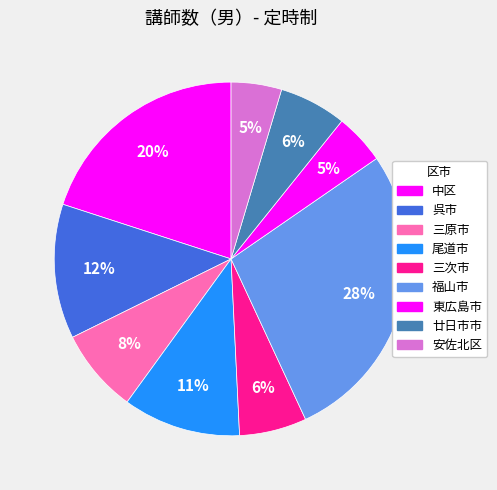

To the nearest percent, what is the average slice percentage?

11%